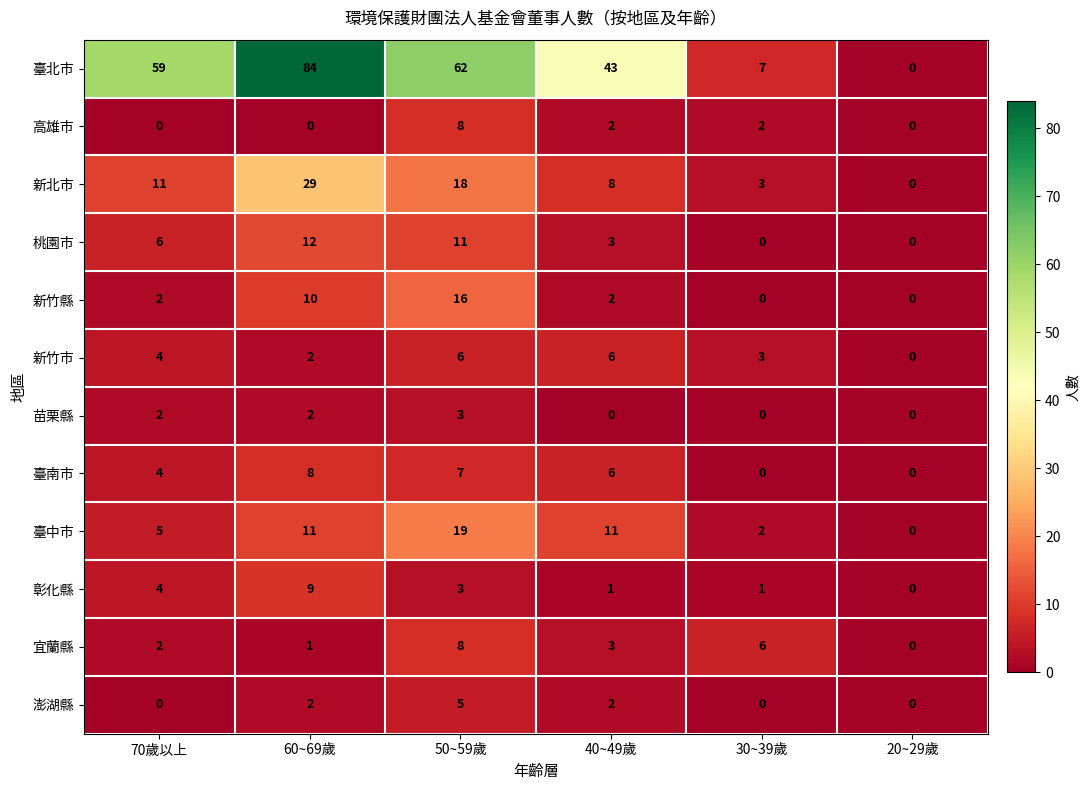

At how many categories does at least one series exceed 4?

5